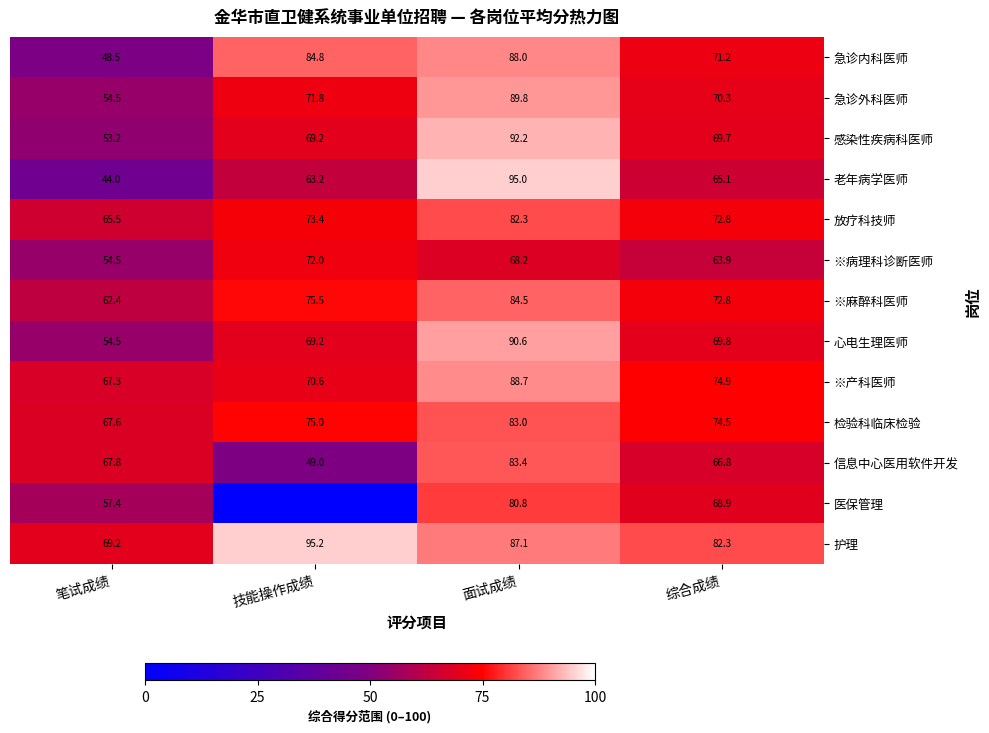

How many data points in 感染性疾病科医师 are above 69?

3